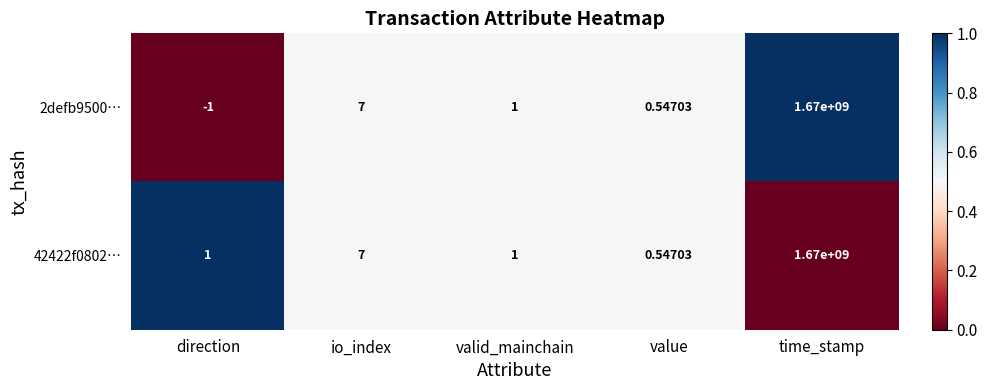

At which label is 42422f0802… closest to 835000000?

io_index